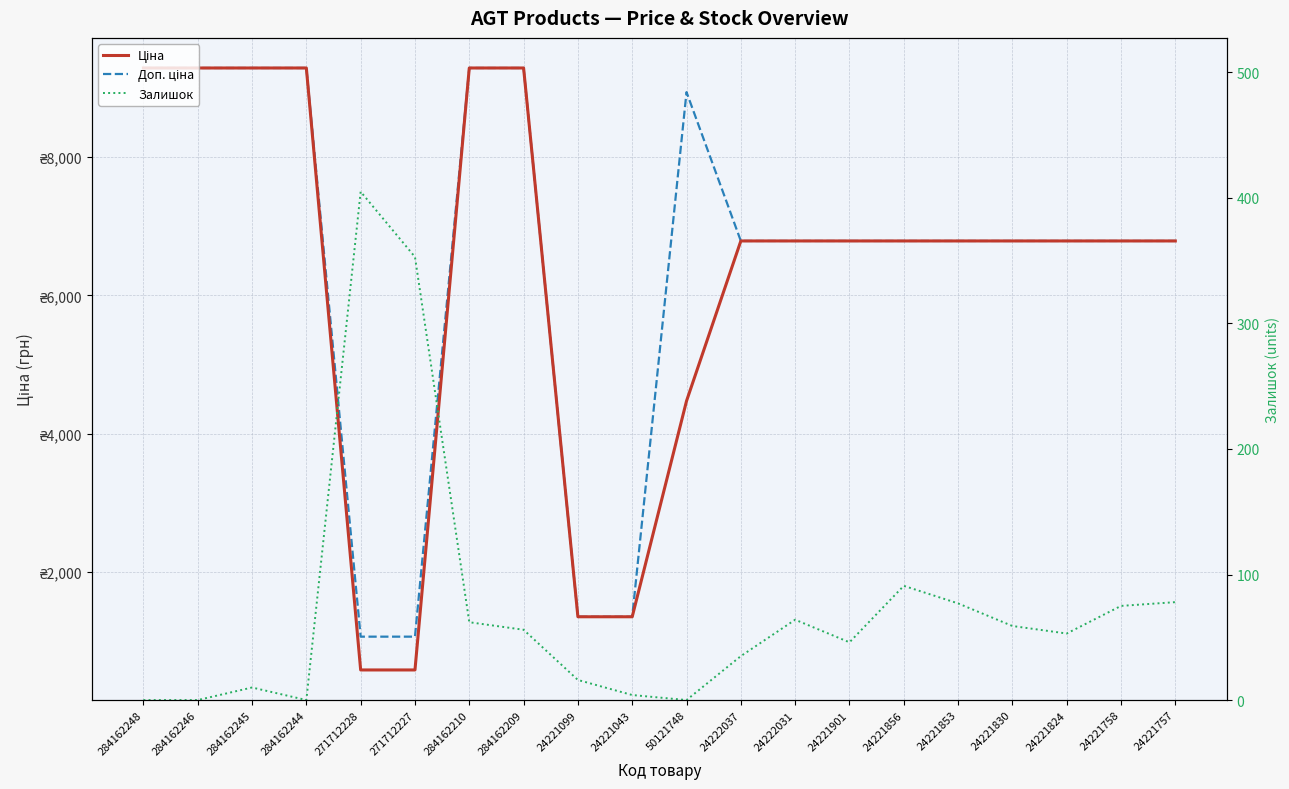

Reading left to right, extract all data points from this chart.

Ціна: 284162248=9290.5	284162246=9290.5	284162245=9290.5	284162244=9290.5	271712228=578.1	271712227=578.1	284162210=9290.5	284162209=9290.5	24221099=1347.9	24221043=1347.9	50121748=4470.6	24222037=6787.1	24222031=6787.1	24221901=6787.1	24221856=6787.1	24221853=6787.1	24221830=6787.1	24221824=6787.1	24221758=6787.1	24221757=6787.1
Доп. ціна: 284162248=9290.5	284162246=9290.5	284162245=9290.5	284162244=9290.5	271712228=1060.0	271712227=1060.0	284162210=9290.5	284162209=9290.5	24221099=1348.0	24221043=1348.0	50121748=8941.2	24222037=6787.1	24222031=6787.1	24221901=6787.1	24221856=6787.1	24221853=6787.1	24221830=6787.1	24221824=6787.1	24221758=6787.1	24221757=6787.1
Залишок: 284162248=0.0	284162246=0.0	284162245=10.0	284162244=0.0	271712228=405.0	271712227=353.0	284162210=62.0	284162209=56.0	24221099=16.0	24221043=4.0	50121748=0.0	24222037=35.0	24222031=64.0	24221901=46.0	24221856=91.0	24221853=77.0	24221830=59.0	24221824=53.0	24221758=75.0	24221757=78.0